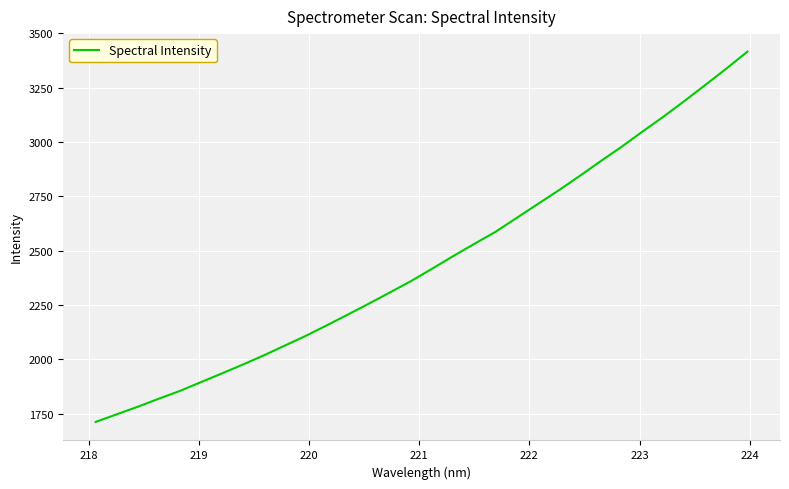

What is the minimum value shown in the chart?

1712.9